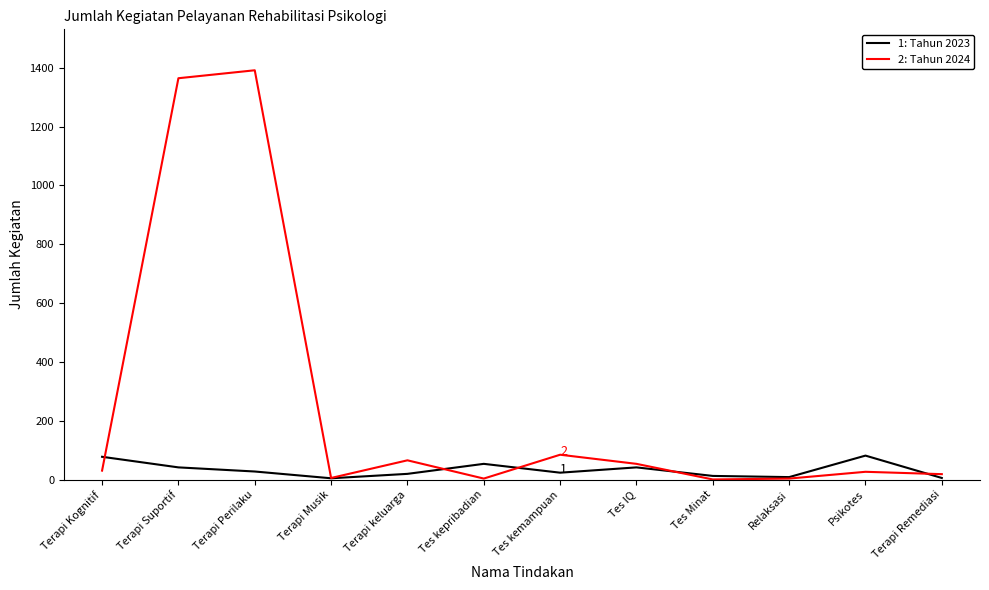

What is the total value across all series at Terapi Suportif?

1406